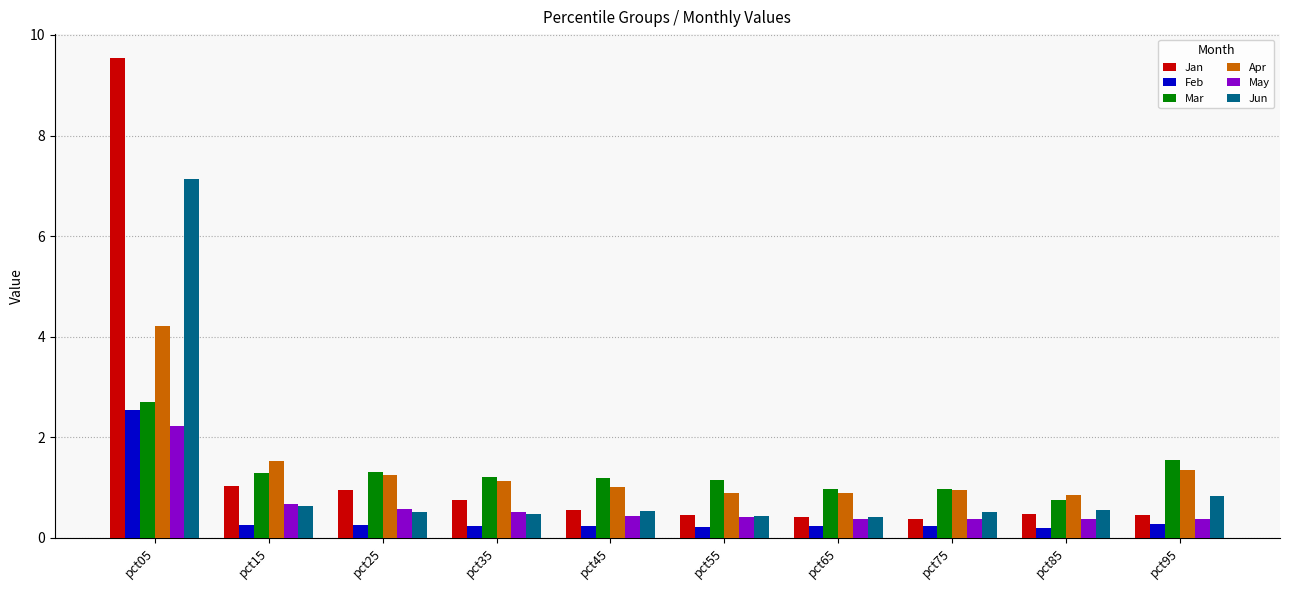

What is the average value of the Mar series?

1.3